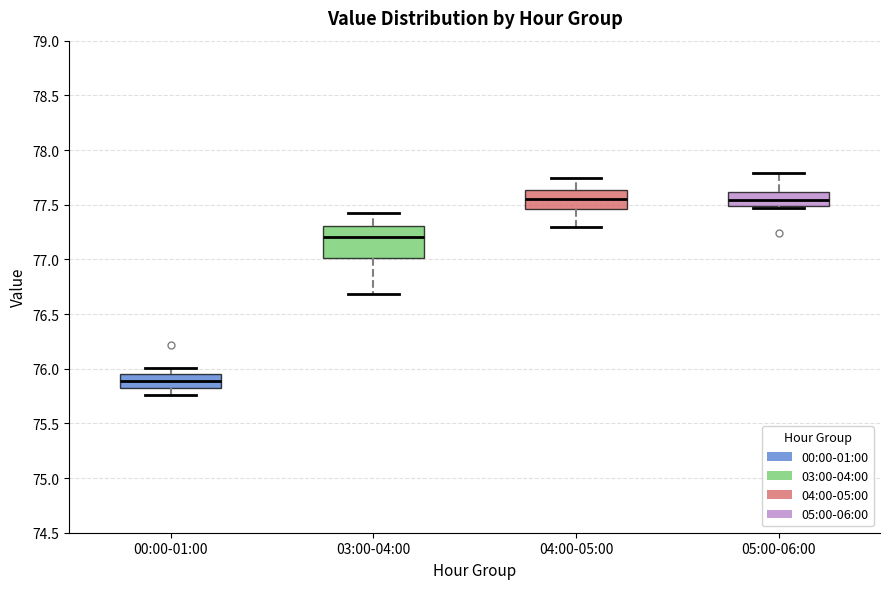

Reading left to right, transcribe this box plot: for each box, give where its median line is, the range the box spans, and where its two whiskers end, as read against the y-axis. The values are not printed on the chart, so give them approximately, as read against the axis.

00:00-01:00: median 75.90, box 75.80 to 75.95, whiskers 75.75 to 76.00
03:00-04:00: median 77.20, box 77.00 to 77.30, whiskers 76.70 to 77.40
04:00-05:00: median 77.55, box 77.45 to 77.65, whiskers 77.30 to 77.75
05:00-06:00: median 77.55, box 77.50 to 77.60, whiskers 77.45 to 77.80